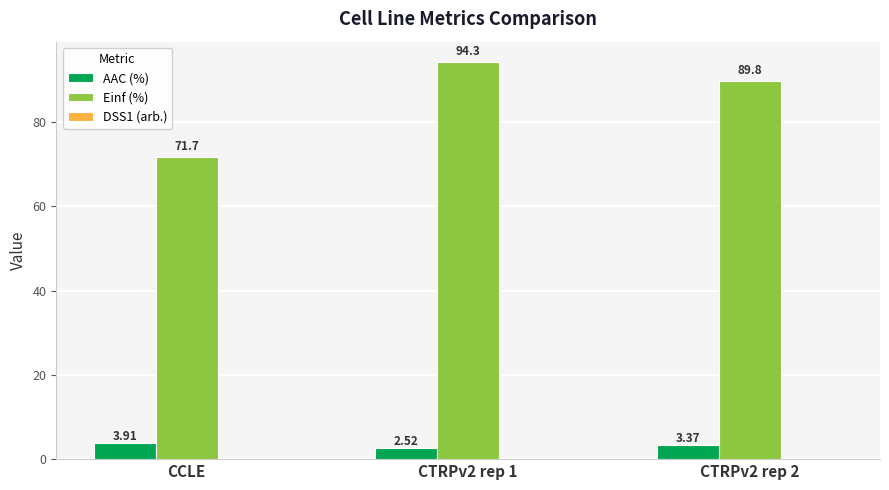

At which category is the sum across all series the highest?

CTRPv2 rep 1